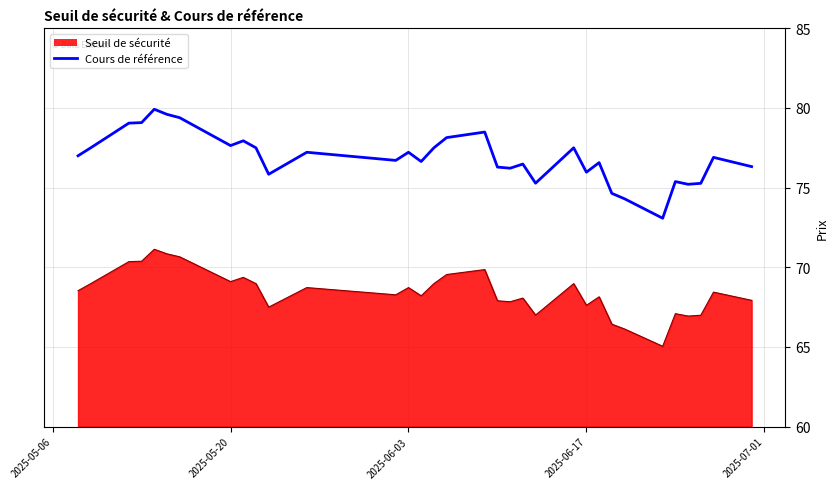

True or false: Seuil de sécurité and Cours de référence cross at least once.

False